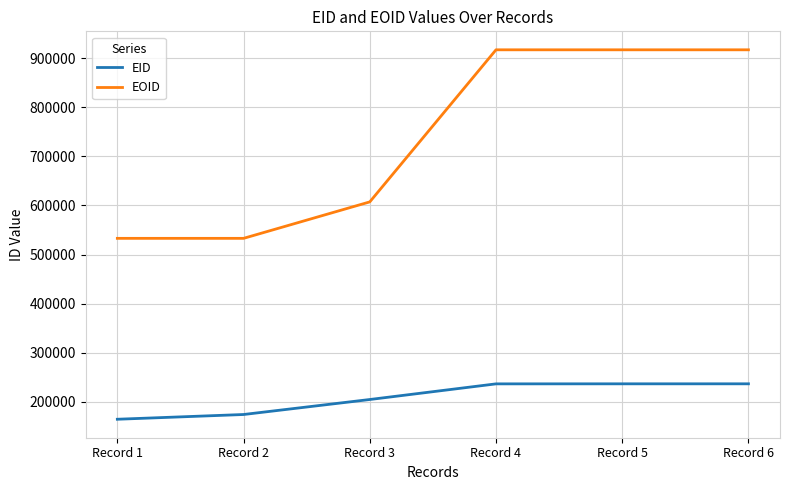

Does the chart display data point markers on the line(s)?

No